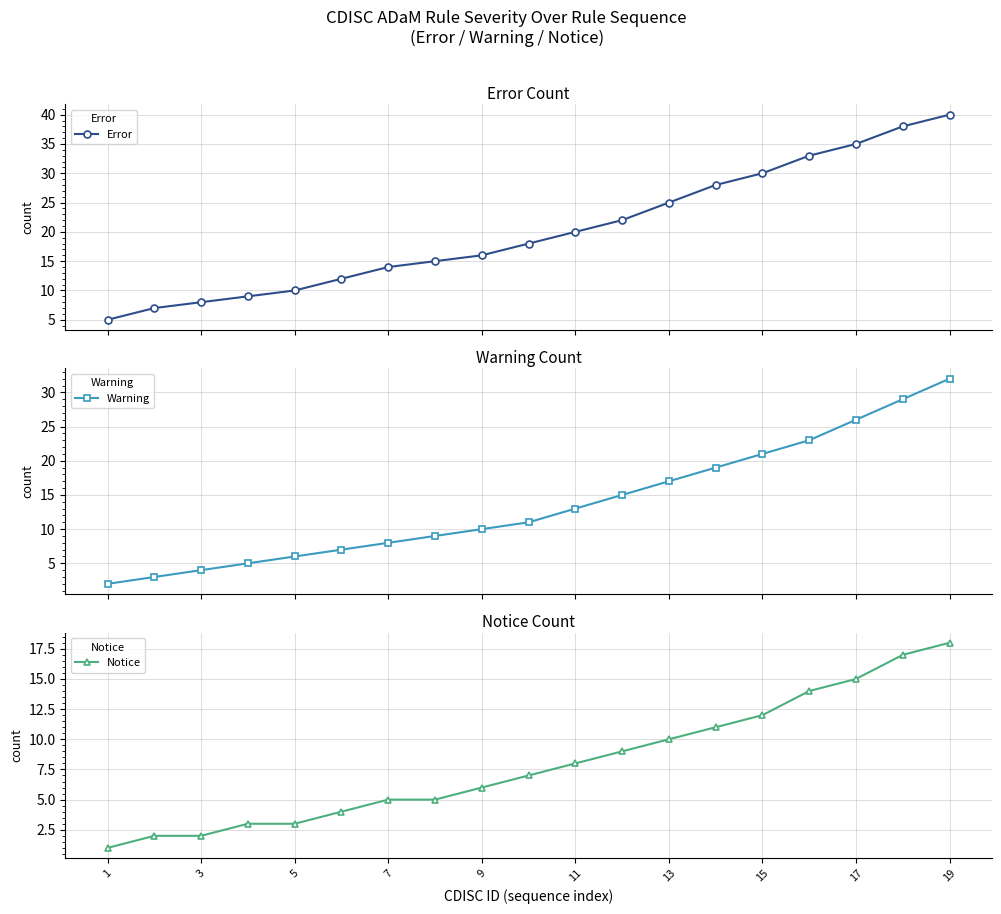

What are all the series names shown in the legend?

Error, Warning, Notice